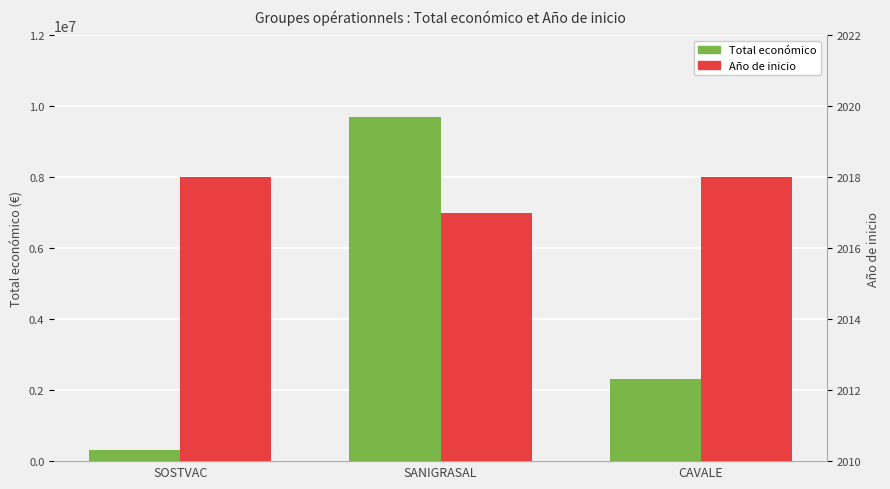

Rank the series at SANIGRASAL from lowest to highest value.

Año de inicio, Total económico